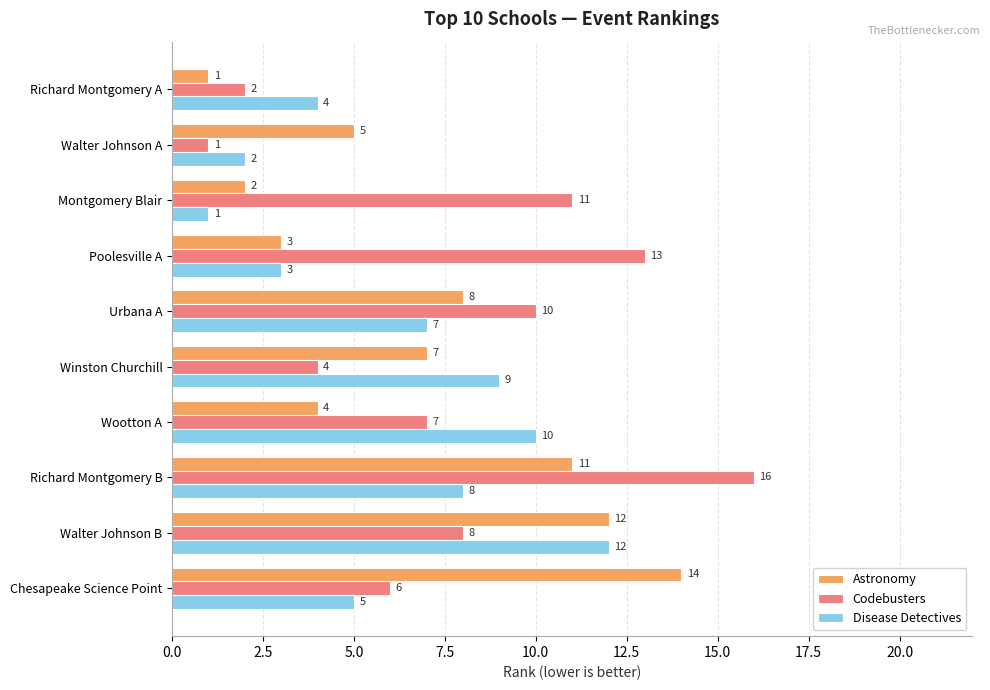

What is the maximum value for Disease Detectives?

12